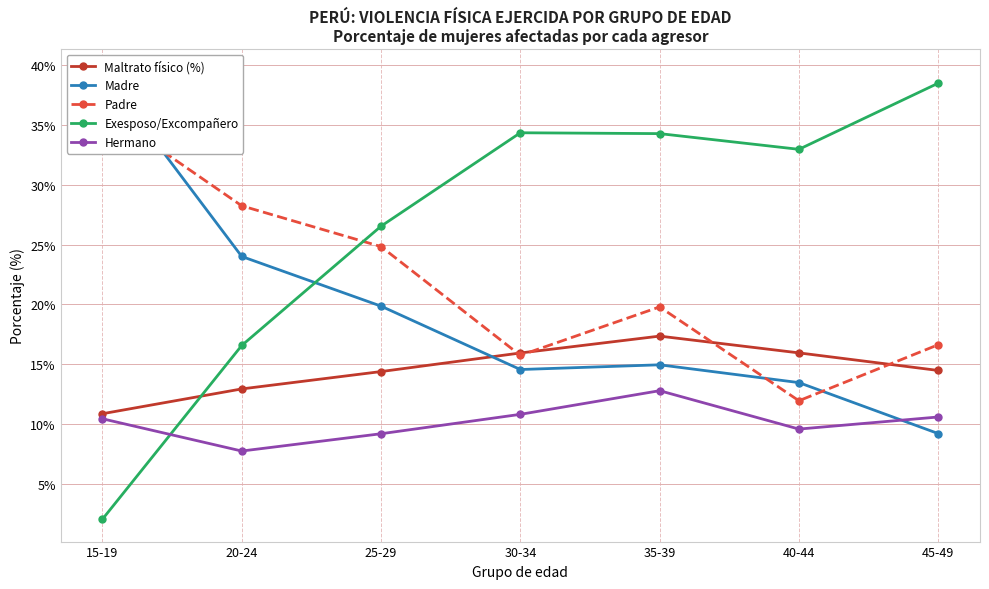

What is the label of the 7th point from the left?

45-49